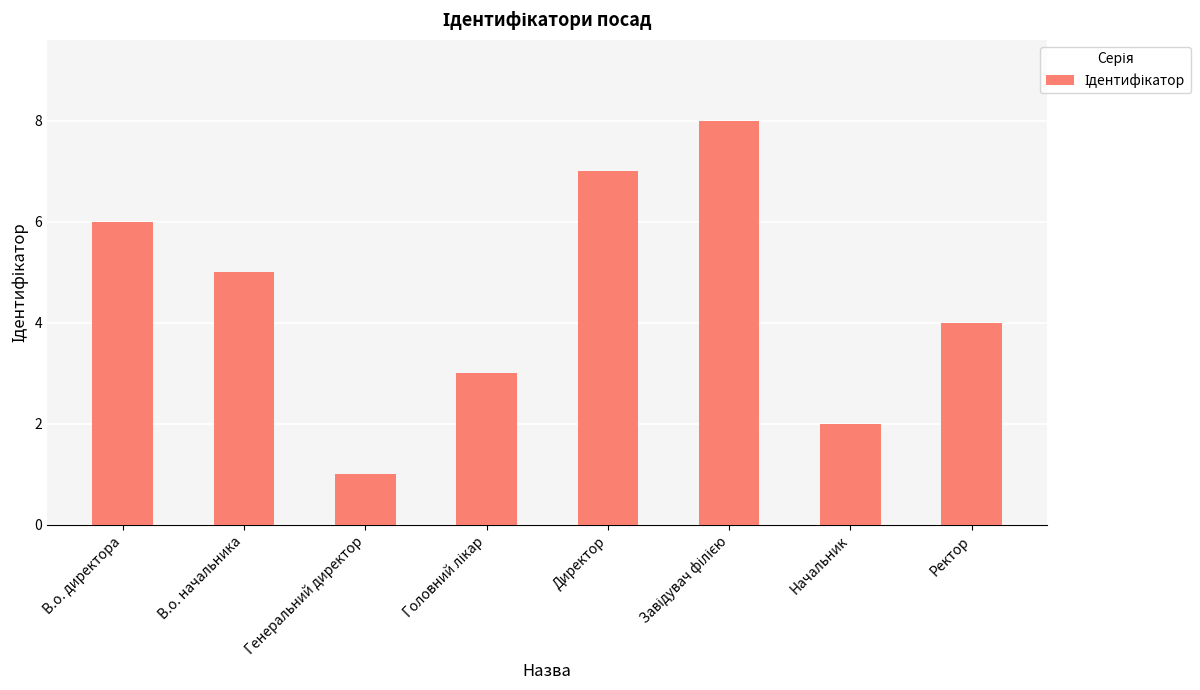

Reading left to right, what are all the values shown in this chart?

6	5	1	3	7	8	2	4